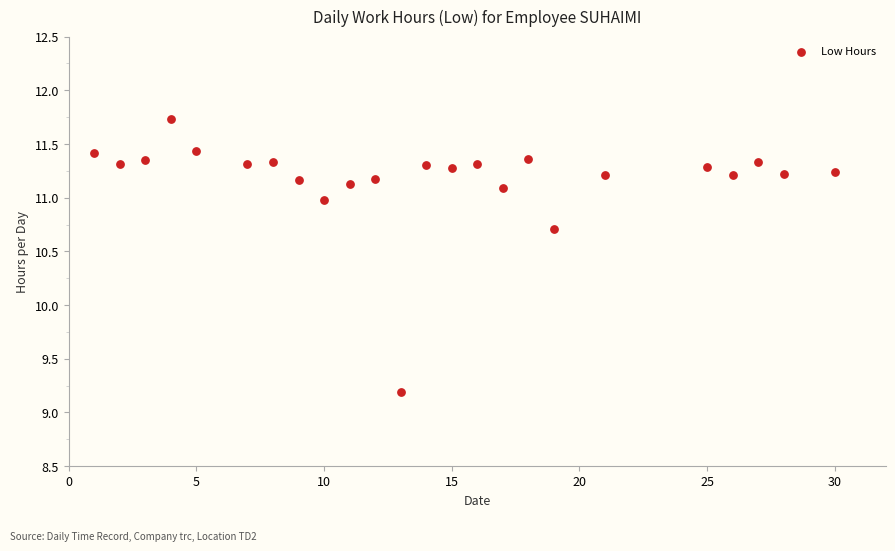

What is the range of Y values (max minus min)?

2.5